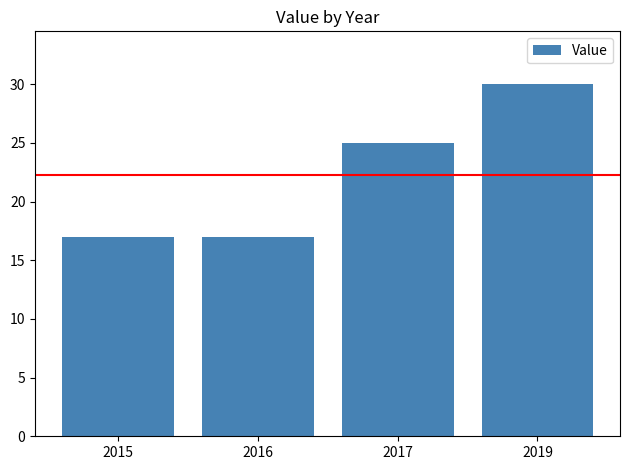

What is the minimum value shown in the chart?

17